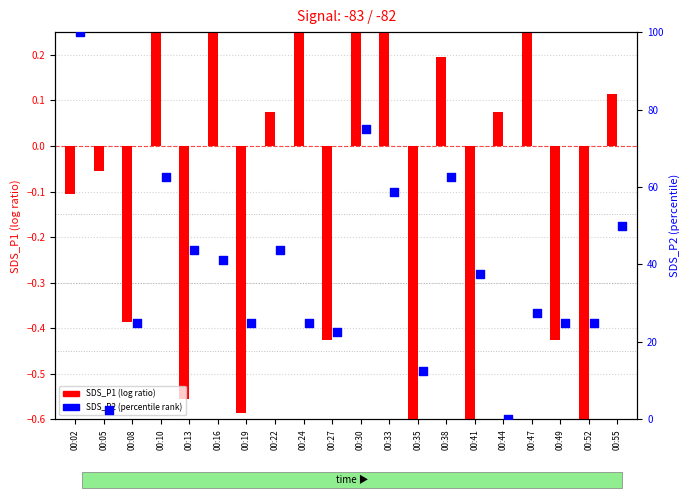

At which category is the sum across all series the highest?

00:02